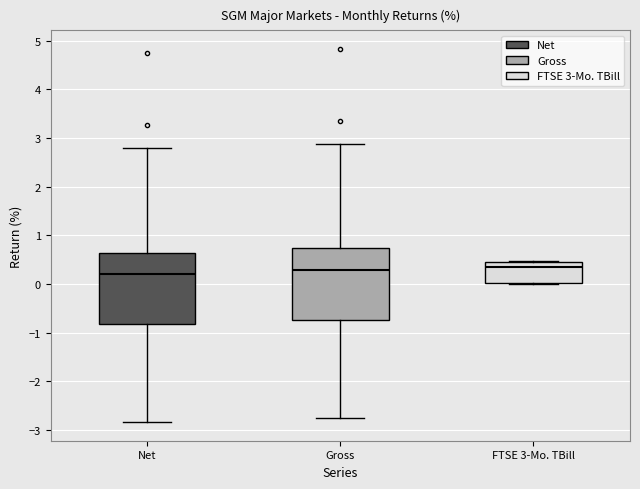

Reading left to right, read every box against the y-axis: the position of its median line, the range the box covers, and the ends of its whiskers. The values are not printed on the chart, so give them approximately, as read against the axis.

Net: median 0.2, box -0.8 to 0.6, whiskers -2.8 to 2.8
Gross: median 0.3, box -0.7 to 0.7, whiskers -2.7 to 2.9
FTSE 3-Mo. TBill: median 0.3, box 0.0 to 0.4, whiskers 0.0 to 0.5